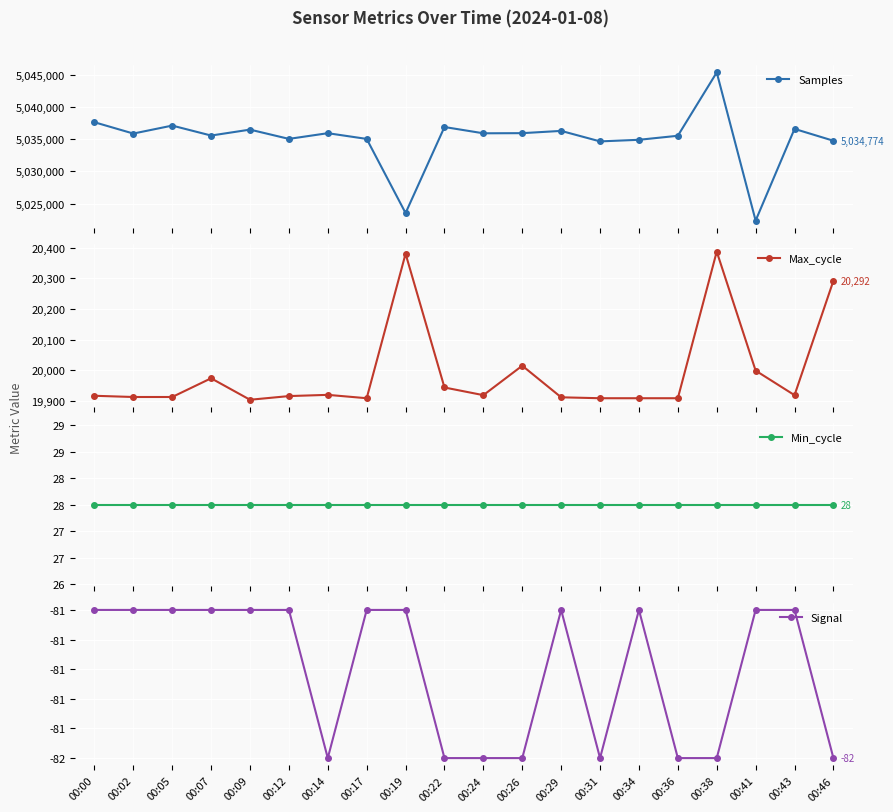

At which category does the chart reach its peak across all series?

00:38